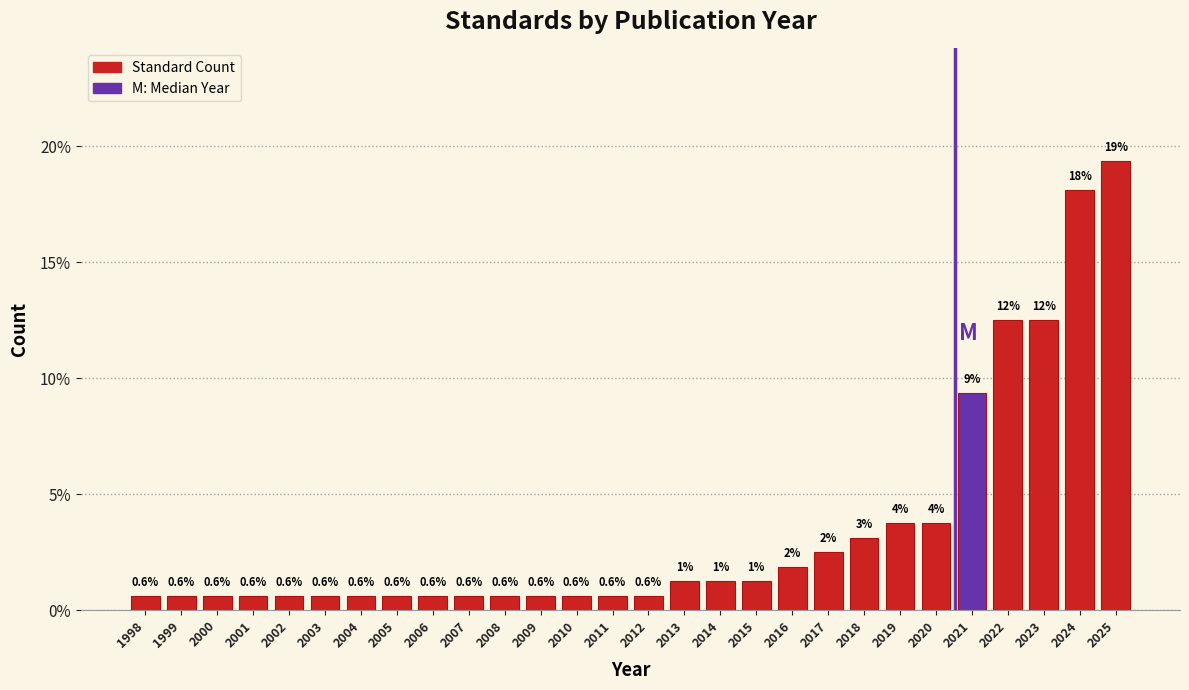

At which label is the value closest to 10?

2021